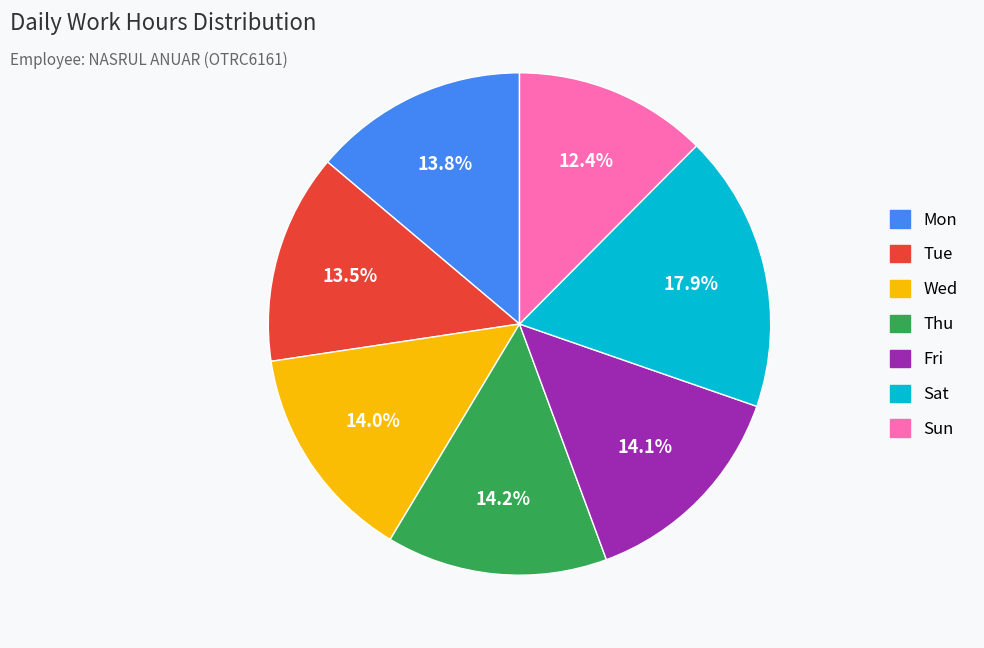

Does any single category account for the majority?

No